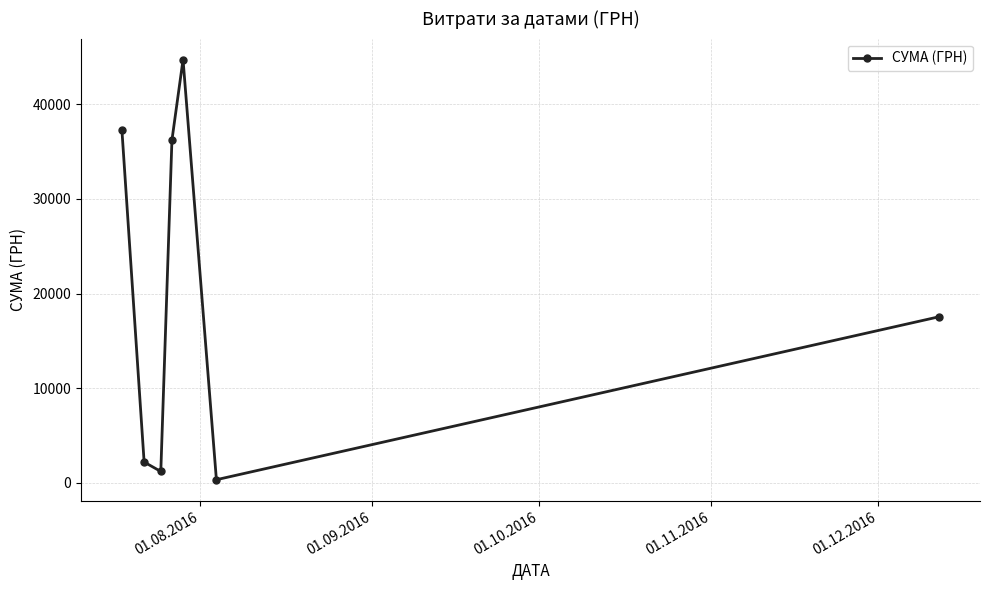

How many interior local peaks (higher than both neighbors) does the data have?

1